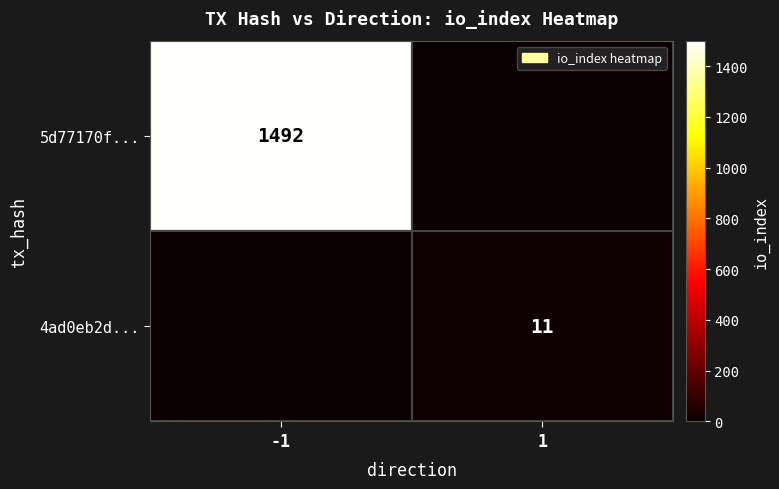

Rank the categories by 5d77170f... value from highest to lowest.

-1, 1